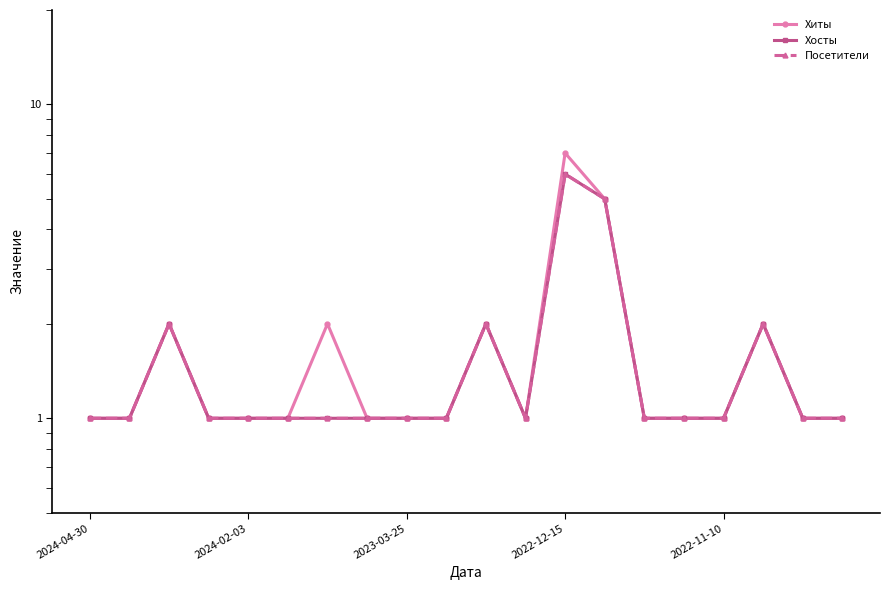

True or false: Посетители has a value of 1 at 18.

True